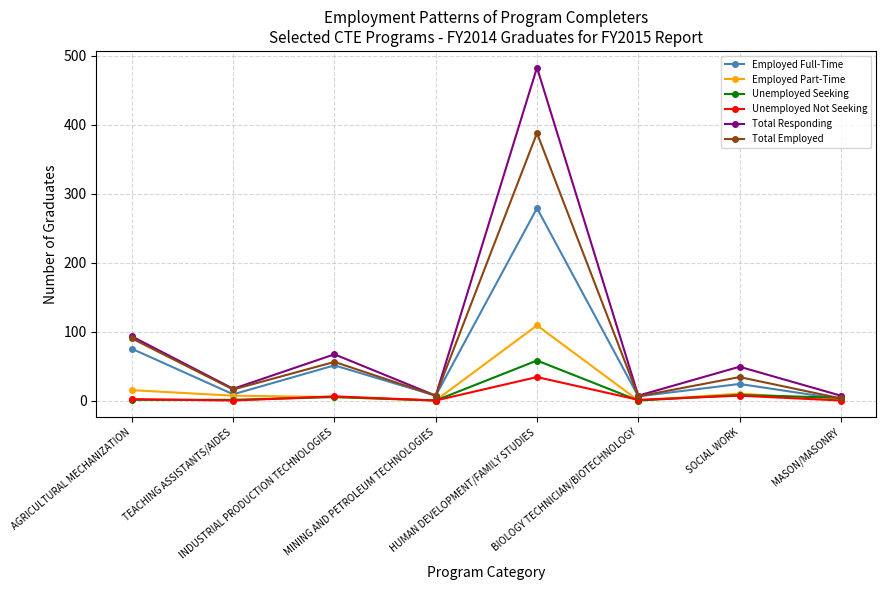

True or false: Unemployed Not Seeking has more than 0 interior local peaks.

True